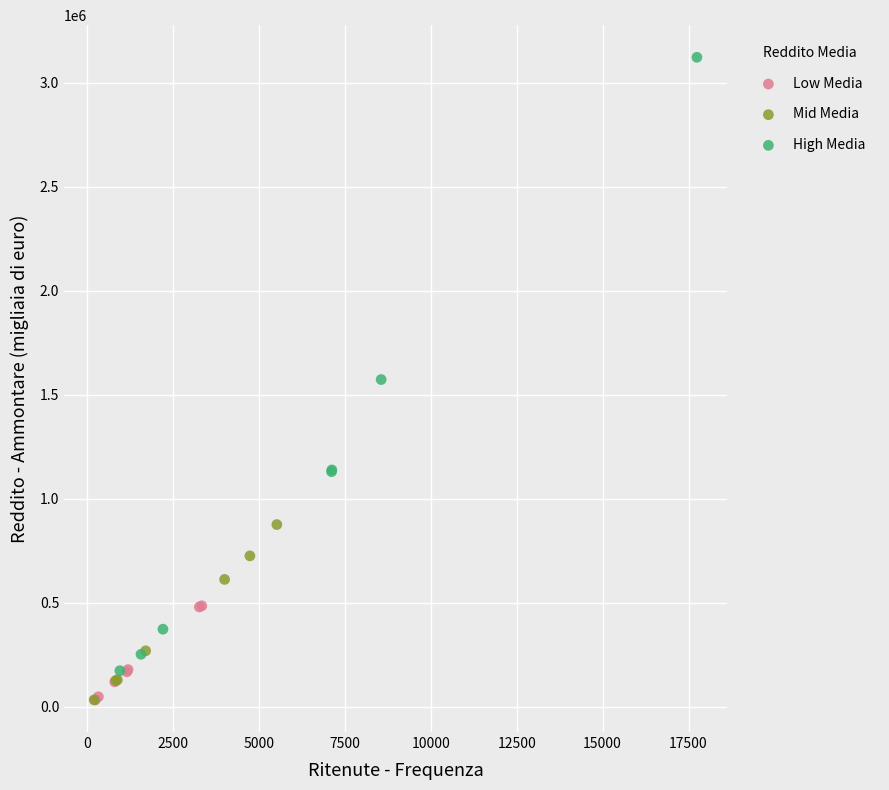

Which series reaches the maximum Y coordinate?

High Media